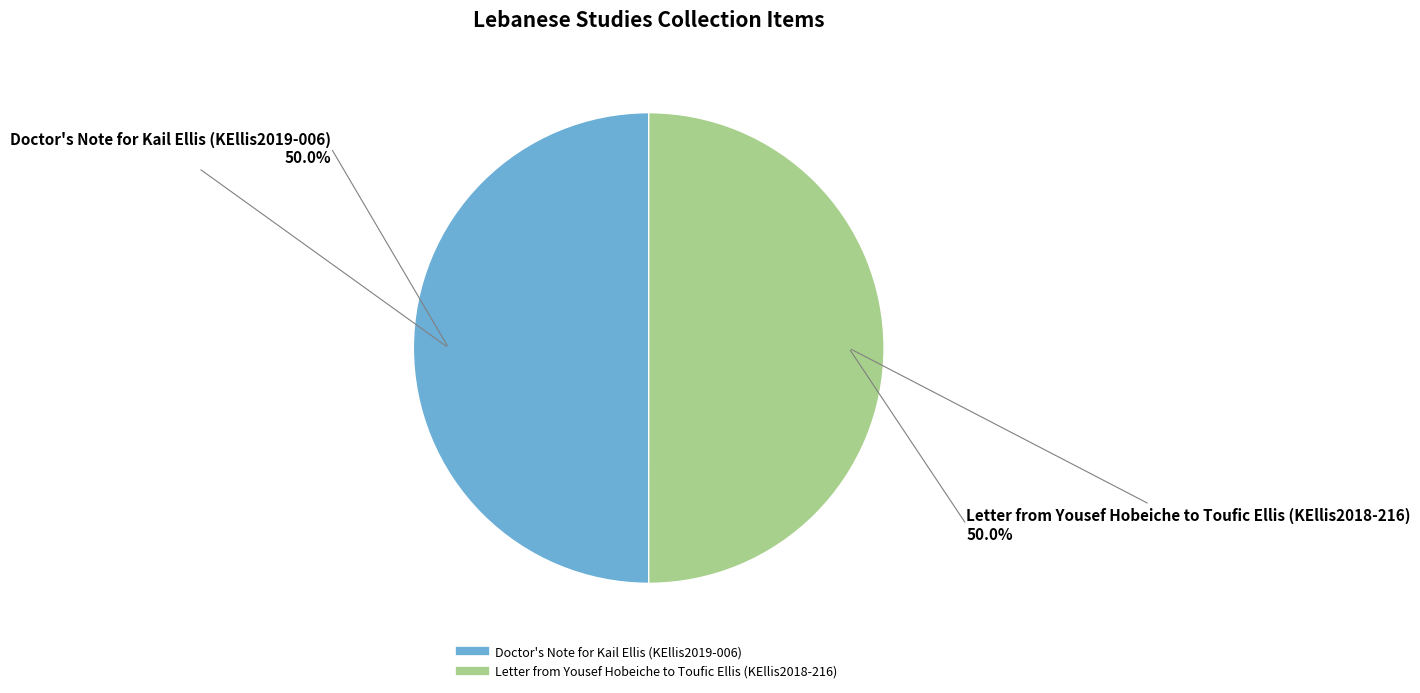

What is the ratio of the value at Doctor's Note for Kail Ellis (KEllis2019-006) to the value at Letter from Yousef Hobeiche to Toufic Ellis (KEllis2018-216)?

1.0